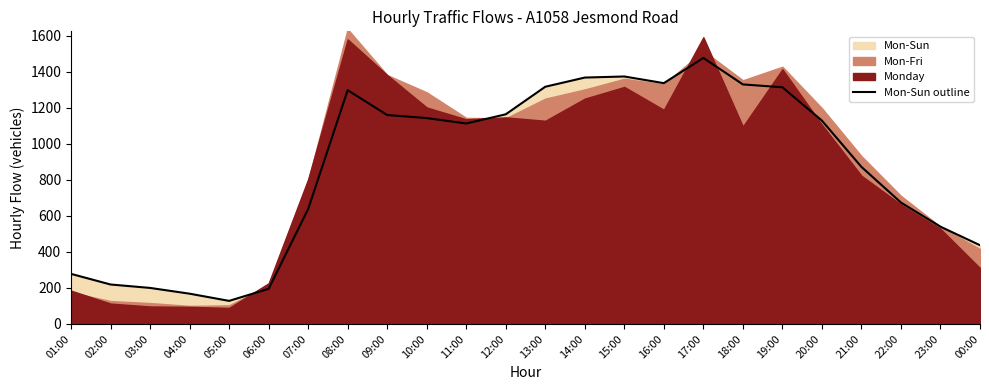

True or false: the data shows 302 at 22:00.

False